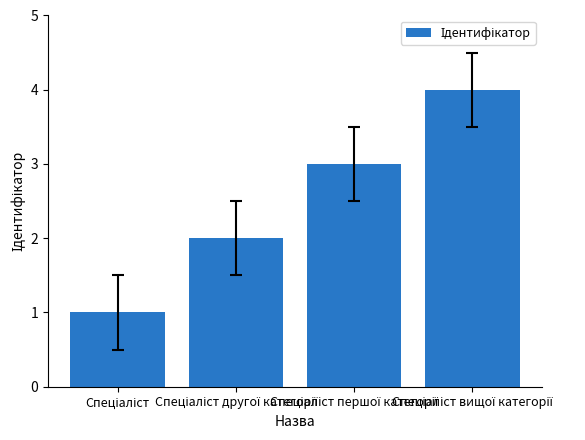

How many data points are less than 3?

2